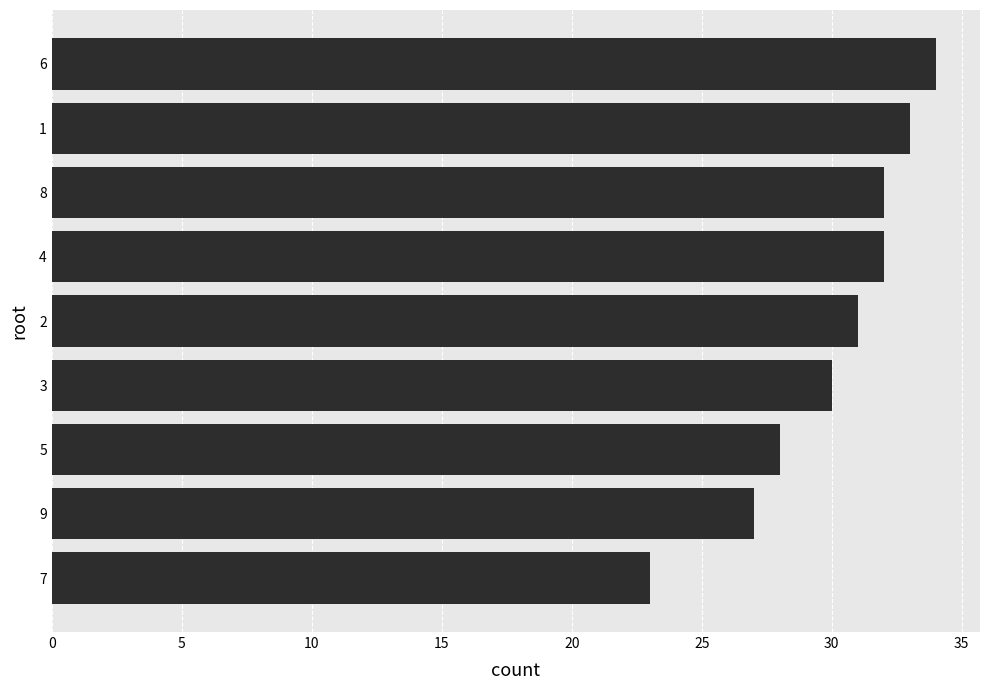

Between 6 and 9, which is larger?

6